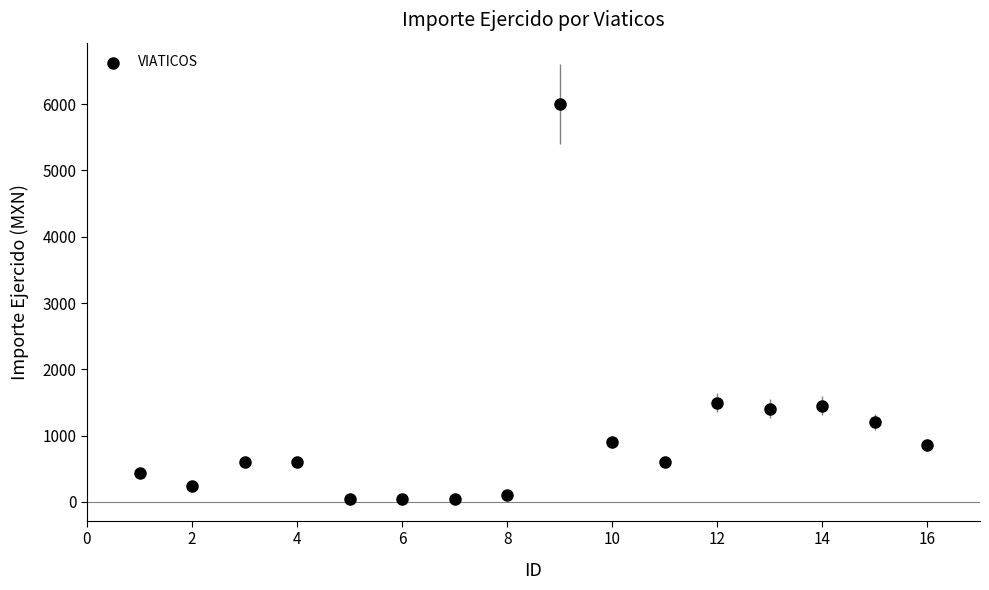

What is the range of X values (max minus min)?

15.0